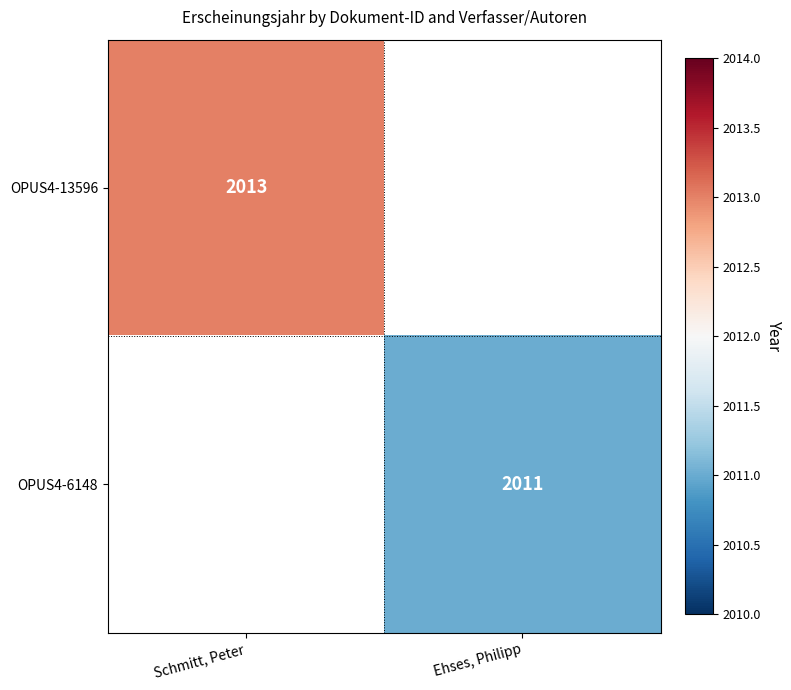

The OPUS4-6148 series shows 943 at Ehses, Philipp. True or false?

False